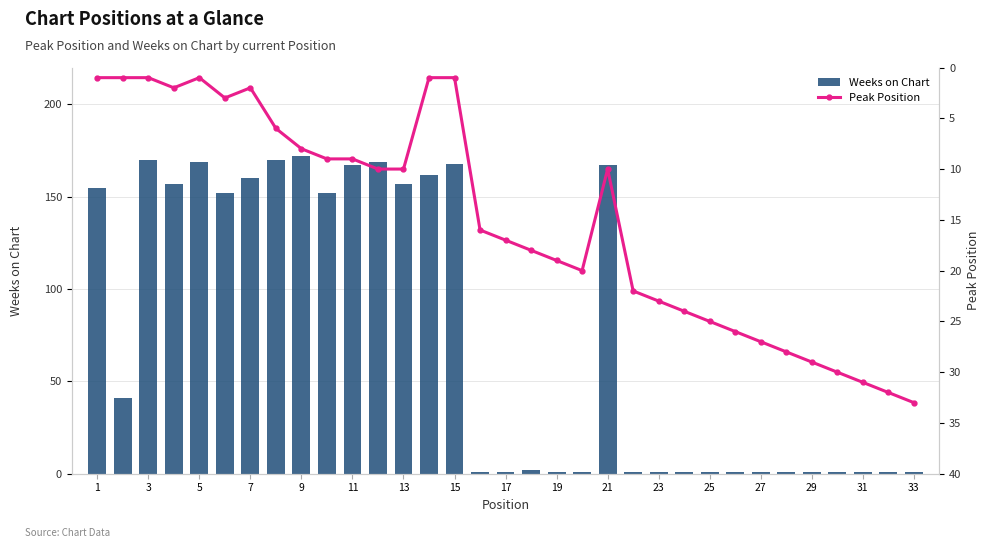

Reading left to right, extract all data points from this chart.

Weeks on Chart: 155	41	170	157	169	152	160	170	172	152	167	169	157	162	168	1	1	2	1	1	167	1	1	1	1	1	1	1	1	1	1	1	1
Peak Position: 1	1	1	2	1	3	2	6	8	9	9	10	10	1	1	16	17	18	19	20	10	22	23	24	25	26	27	28	29	30	31	32	33